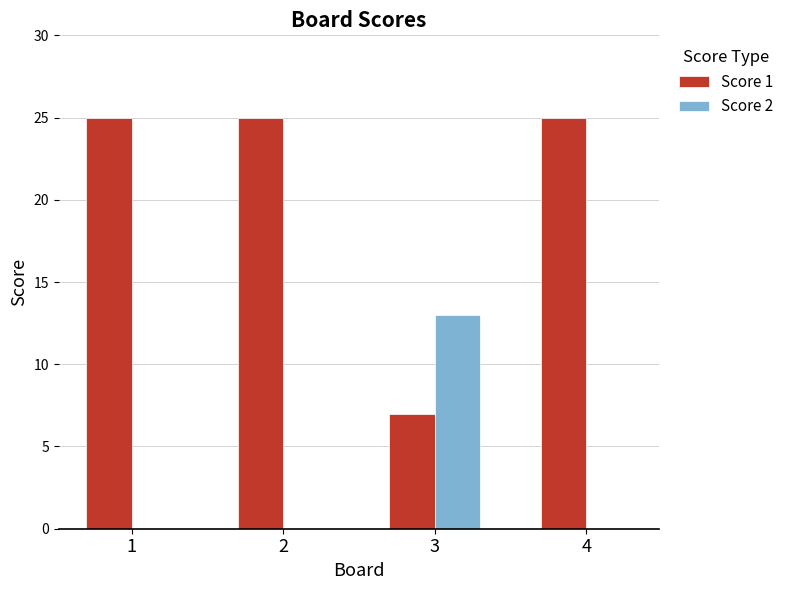

What is the maximum value shown in the chart?

25